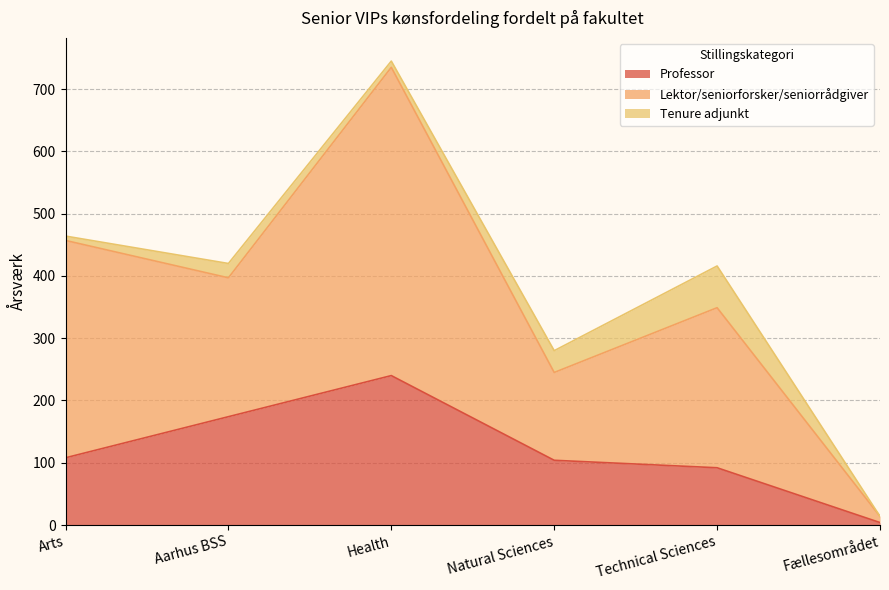

Between Aarhus BSS and Technical Sciences, which series saw the biggest shift?

Professor